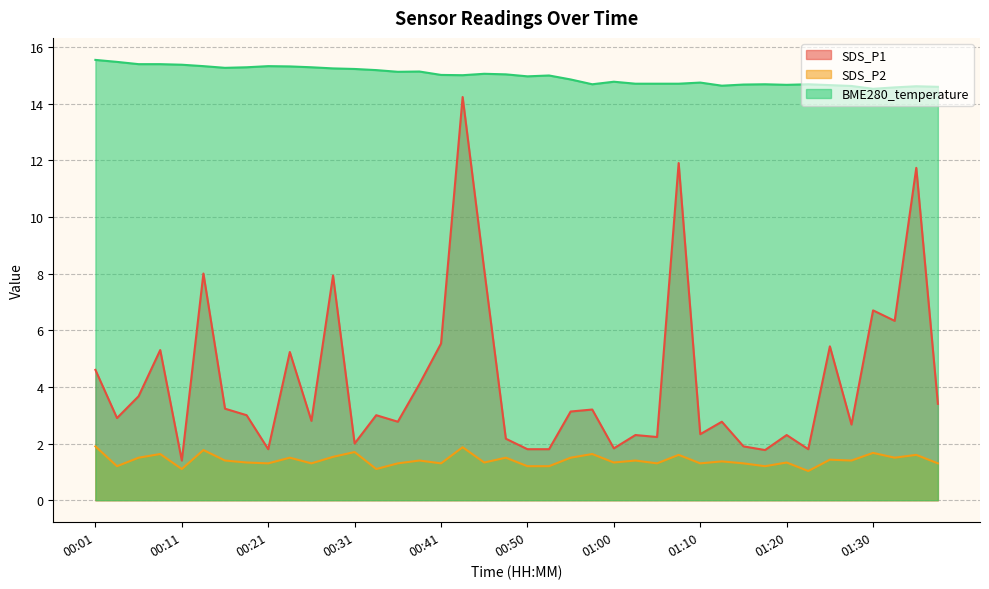

Is it true that BME280_temperature equals 14.7 at 01:15?

True